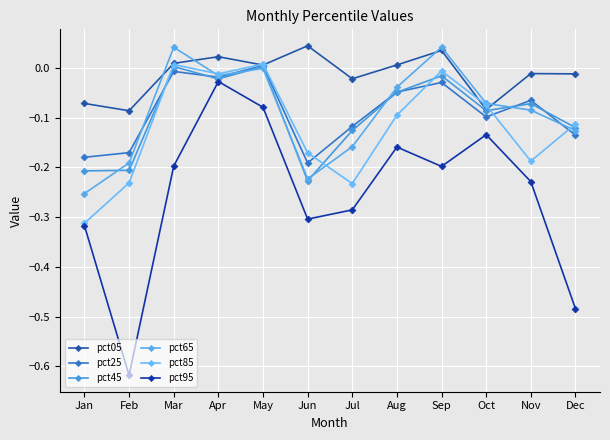

At which category does pct65 reach its first local valley?

Apr